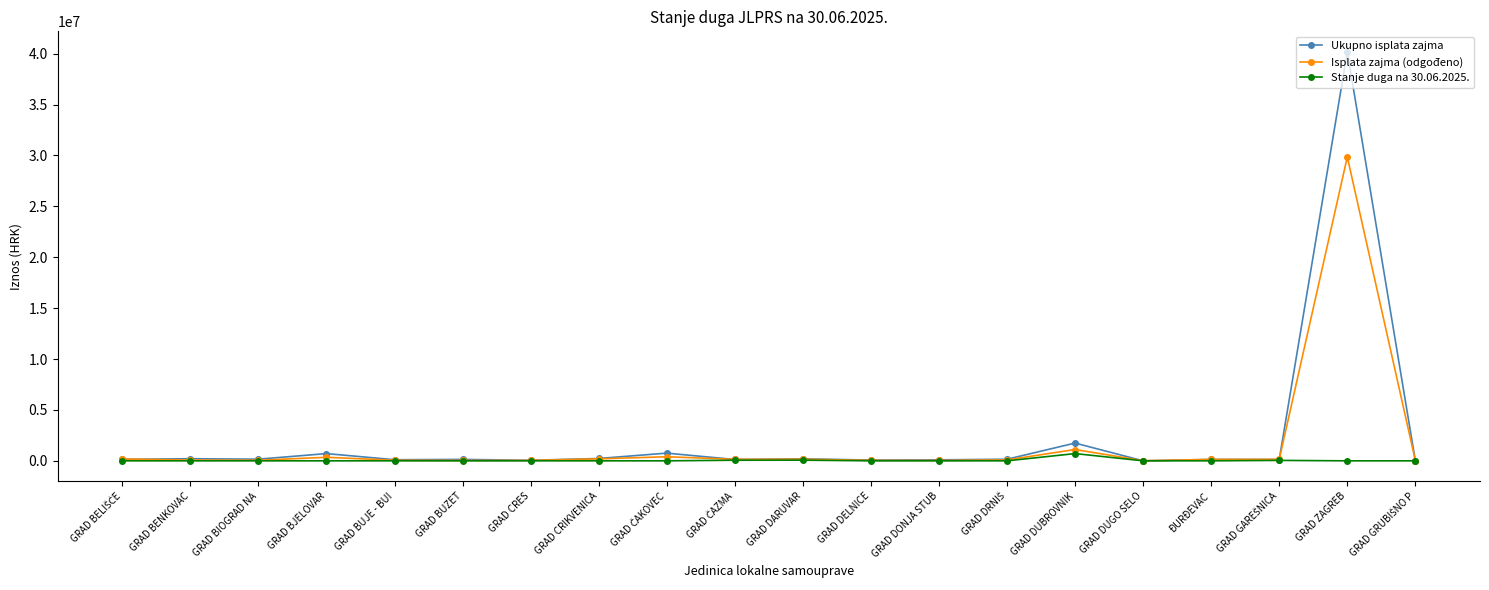

Which series has the largest range (max minus min)?

Ukupno isplata zajma